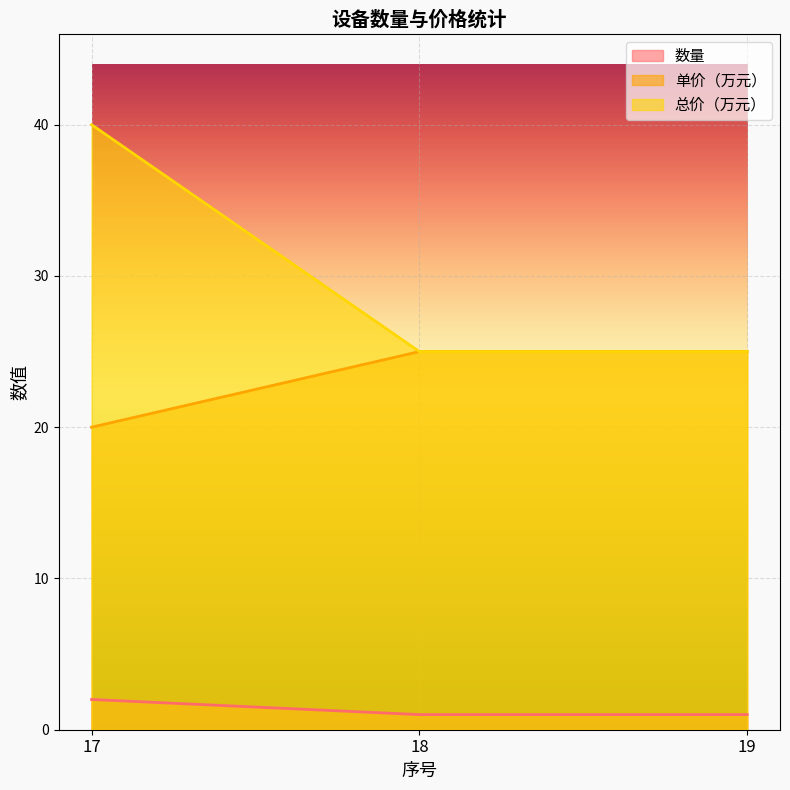

Does the chart display data point markers on the line(s)?

No